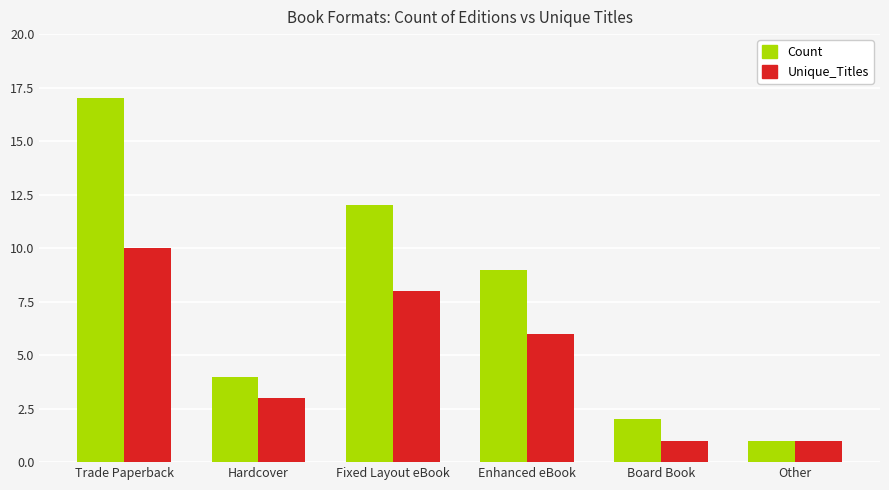

Reading right to left, what are all the values shown in this chart?

Count: Other=1	Board Book=2	Enhanced eBook=9	Fixed Layout eBook=12	Hardcover=4	Trade Paperback=17
Unique_Titles: Other=1	Board Book=1	Enhanced eBook=6	Fixed Layout eBook=8	Hardcover=3	Trade Paperback=10